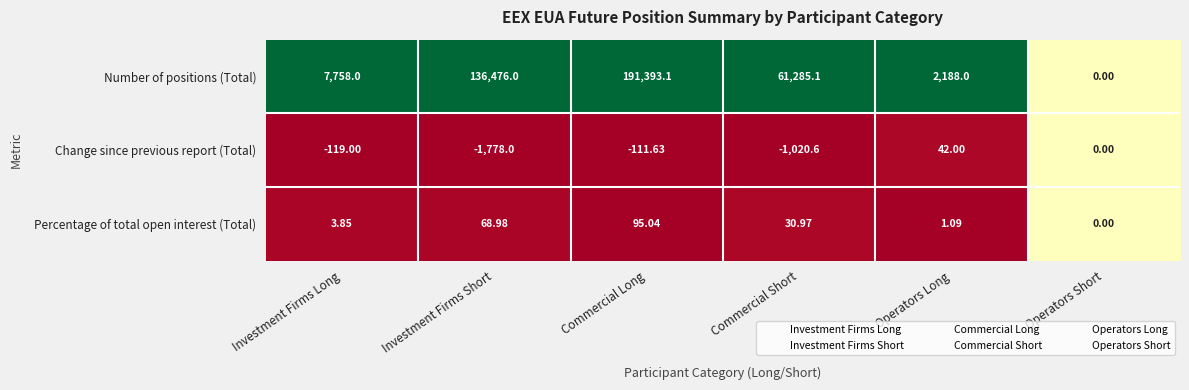

Which label corresponds to the smallest value in the chart?

Investment Firms Short